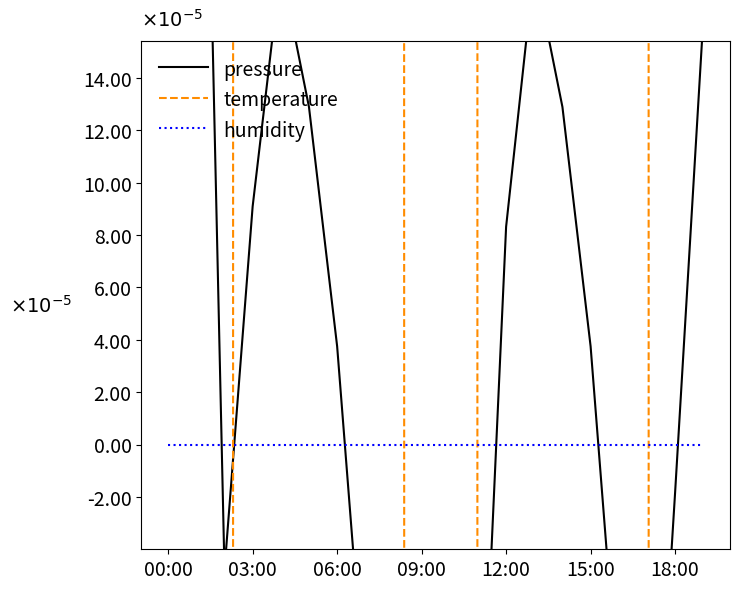

Count the number of data series in this chart.

3